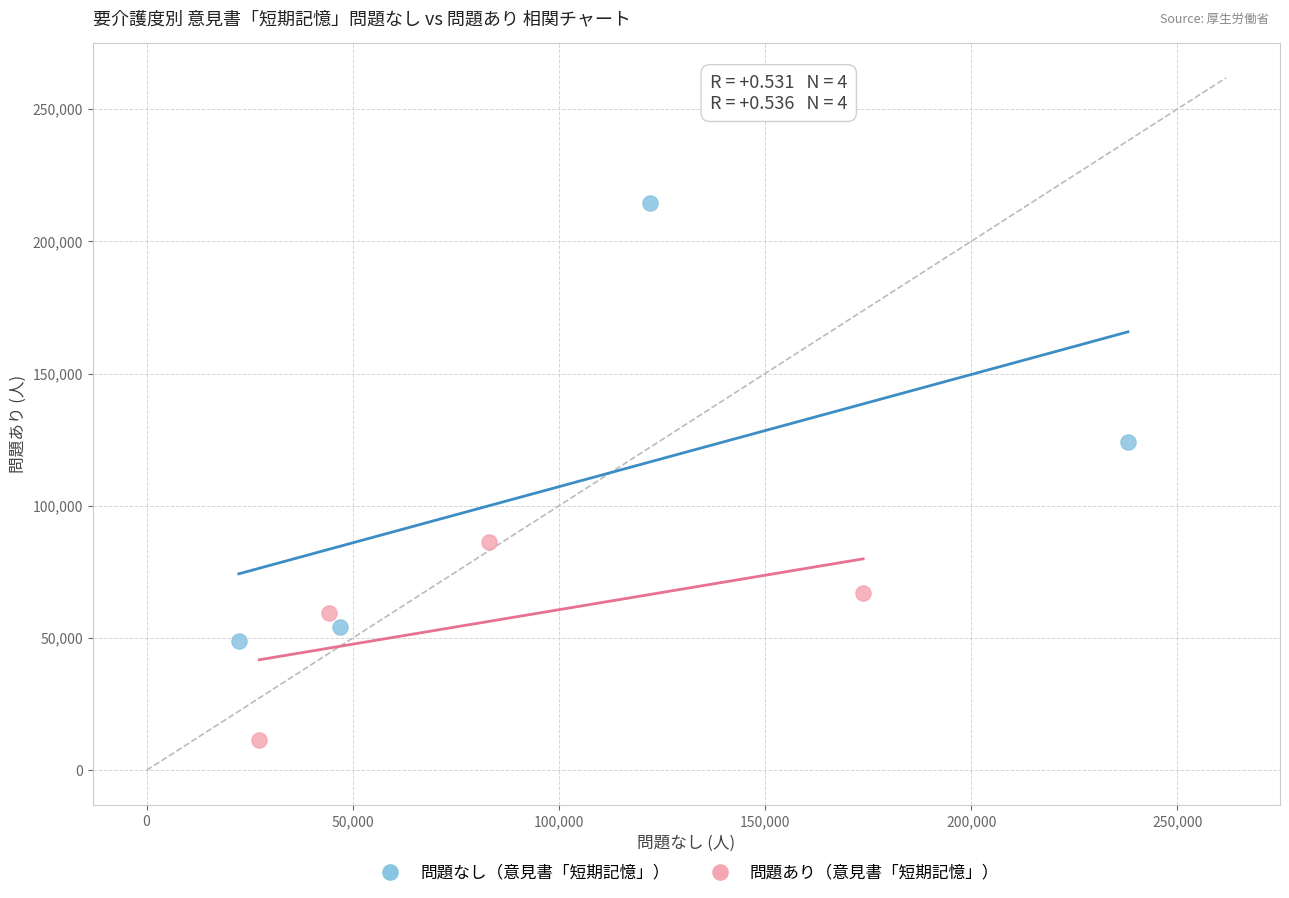

Which series has the widest spread of Y values?

問題なし（意見書「短期記憶」）